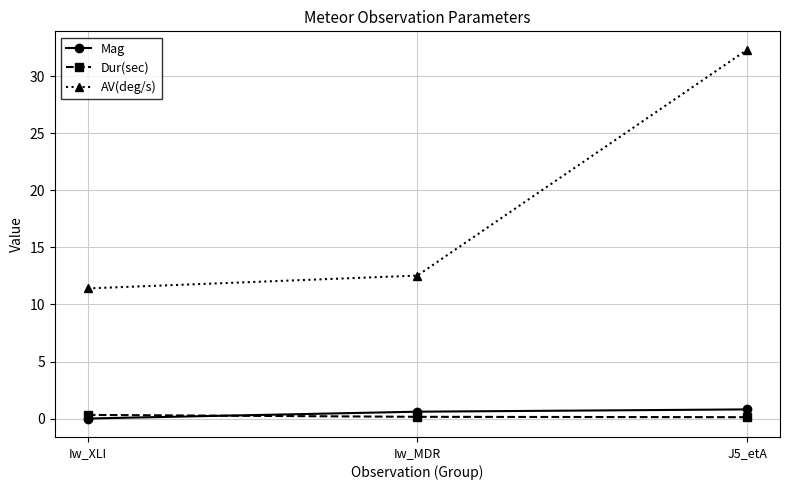

Which series has the largest total across all categories?

AV(deg/s)